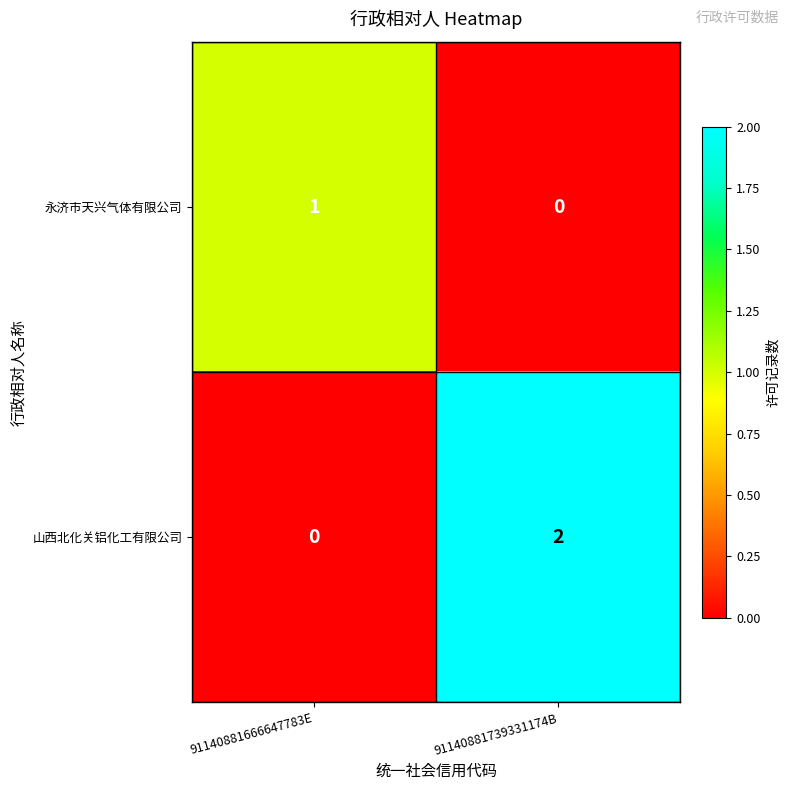

True or false: 山西北化关铝化工有限公司 has a value of 2 at 91140881739331174B.

True